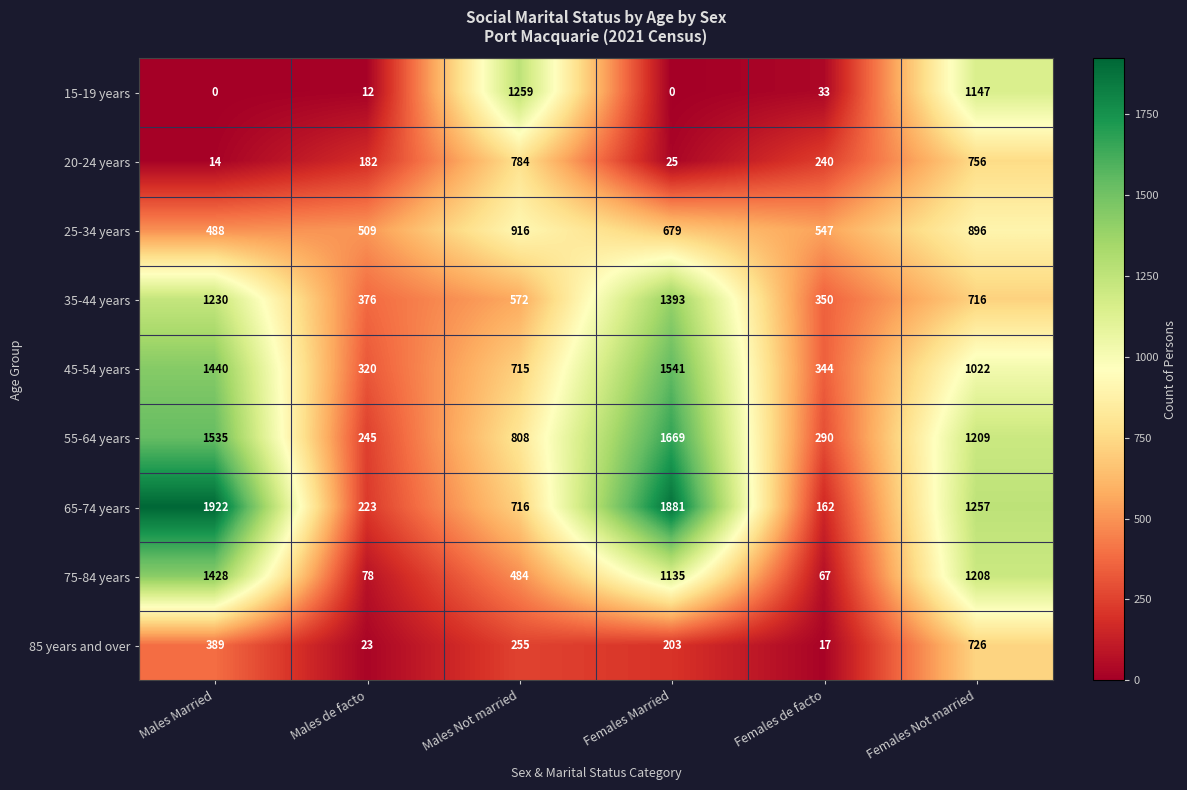

Rank the series at Females Married from highest to lowest value.

65-74 years, 55-64 years, 45-54 years, 35-44 years, 75-84 years, 25-34 years, 85 years and over, 20-24 years, 15-19 years